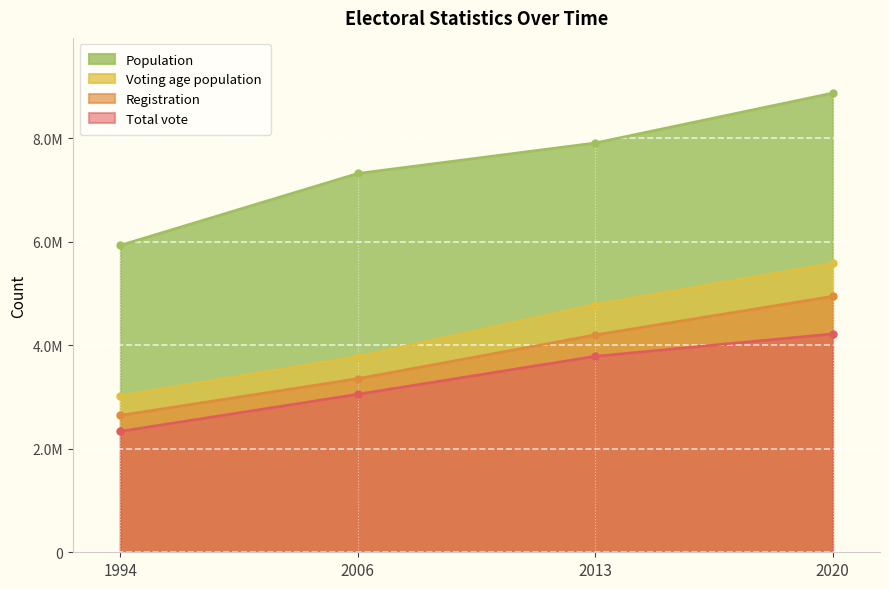

What are all the series names shown in the legend?

Population, Voting age population, Registration, Total vote